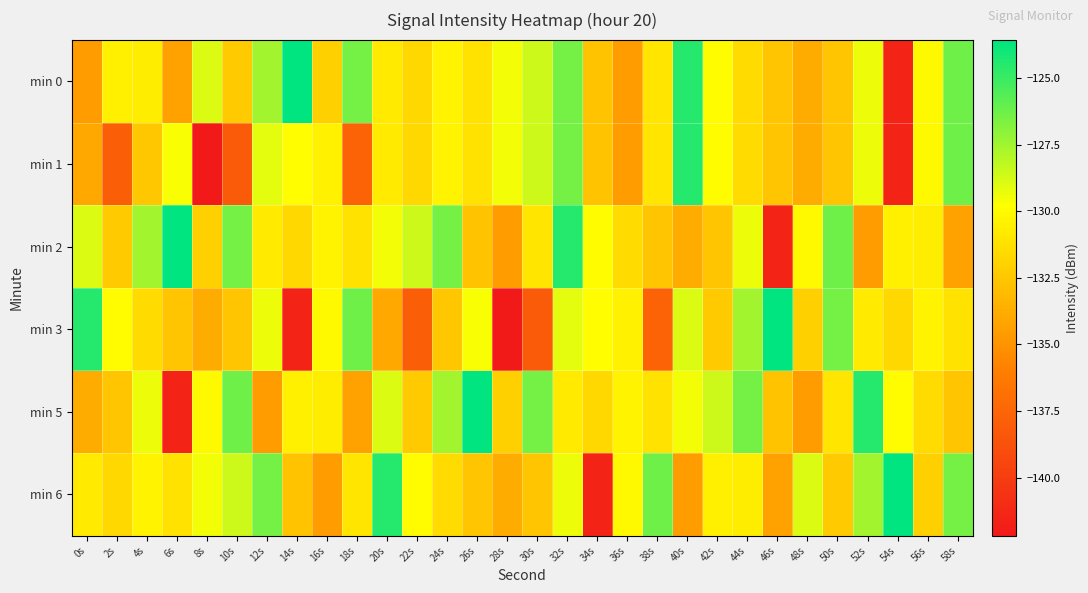

At which category is the sum across all series the highest?

32s